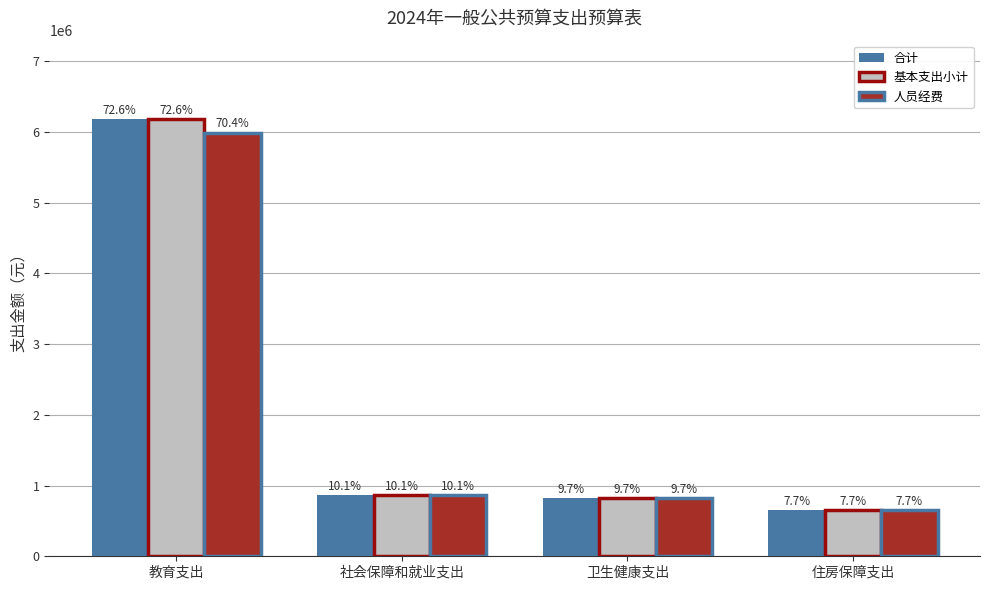

Does the chart contain any negative values?

No